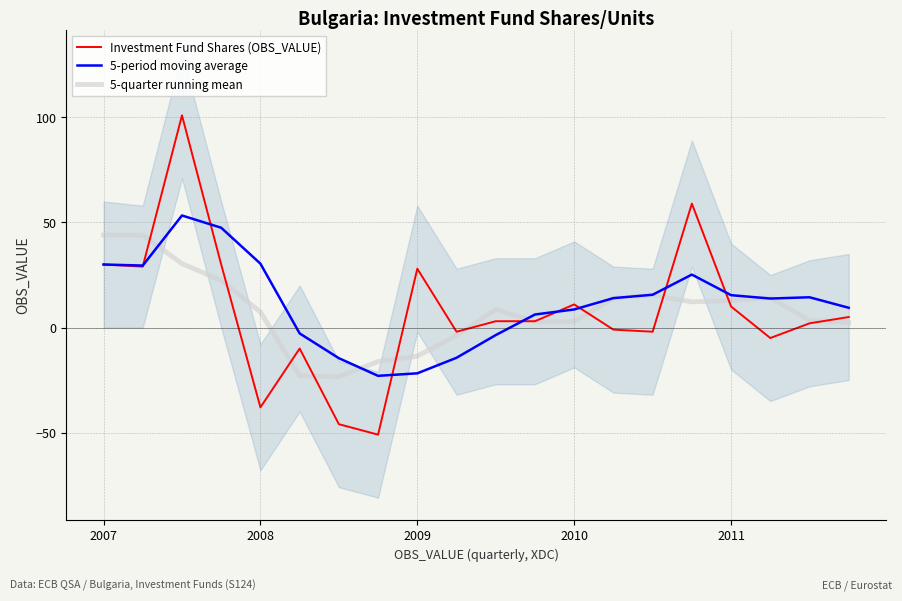

What is the maximum value for 5-quarter running mean?

44.0